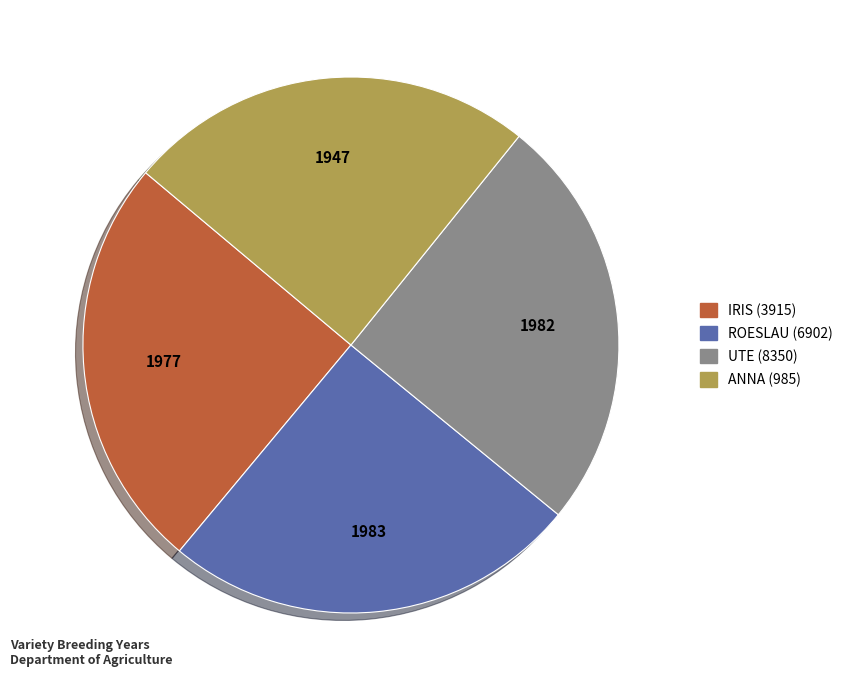

Is ROESLAU (6902) the majority of the pie?

No